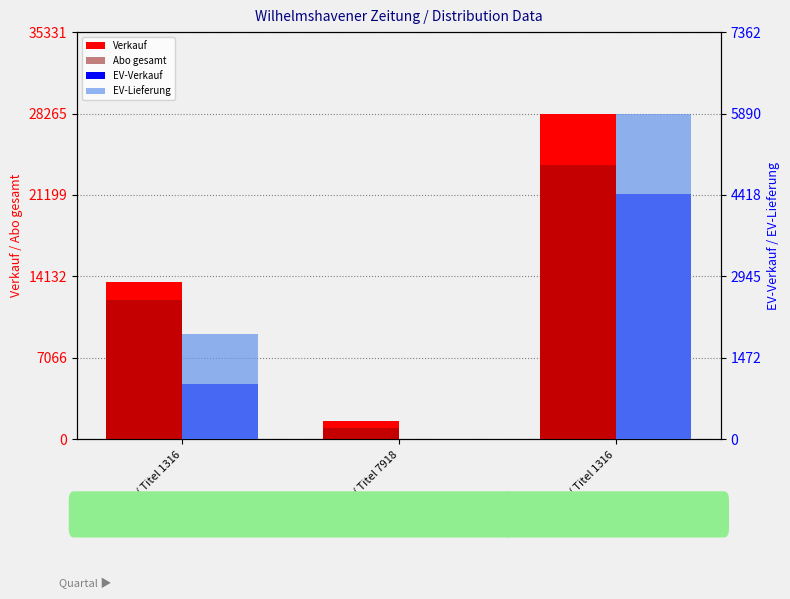

Reading left to right, transcribe all the data shown in this chart.

Verkauf: 13671	1540	28265
Abo gesamt: 12106	1006	23832
EV-Verkauf: 993	5	4433
EV-Lieferung: 1902	5	5890